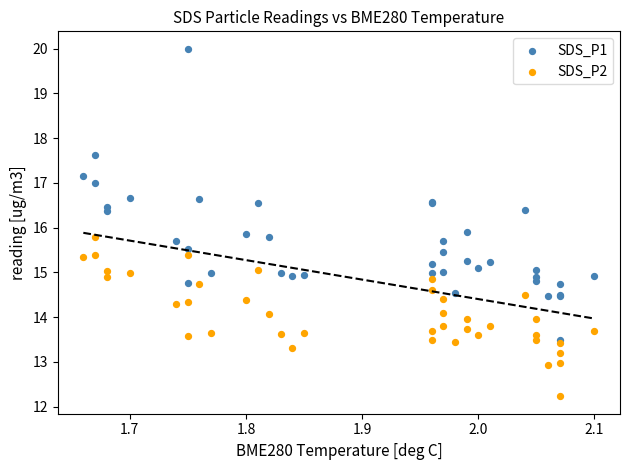

What are all the series names shown in the legend?

SDS_P1, SDS_P2